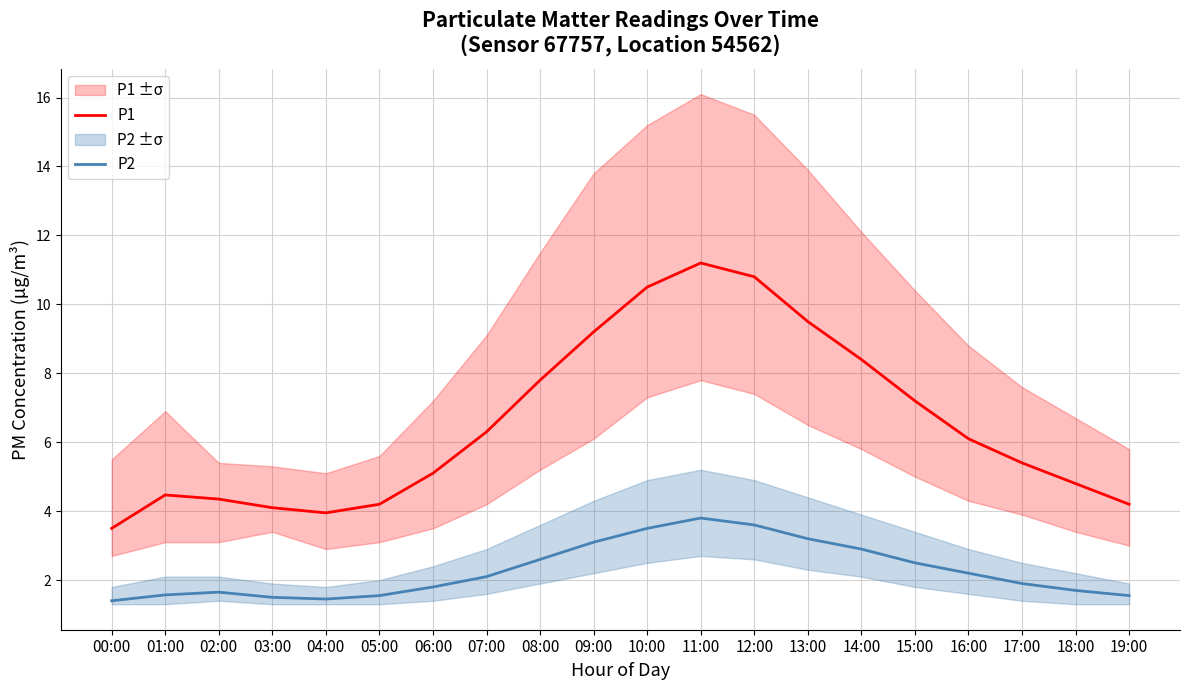

Is the value of P2 at 08:00 greater than the value of P1 at 12:00?

No